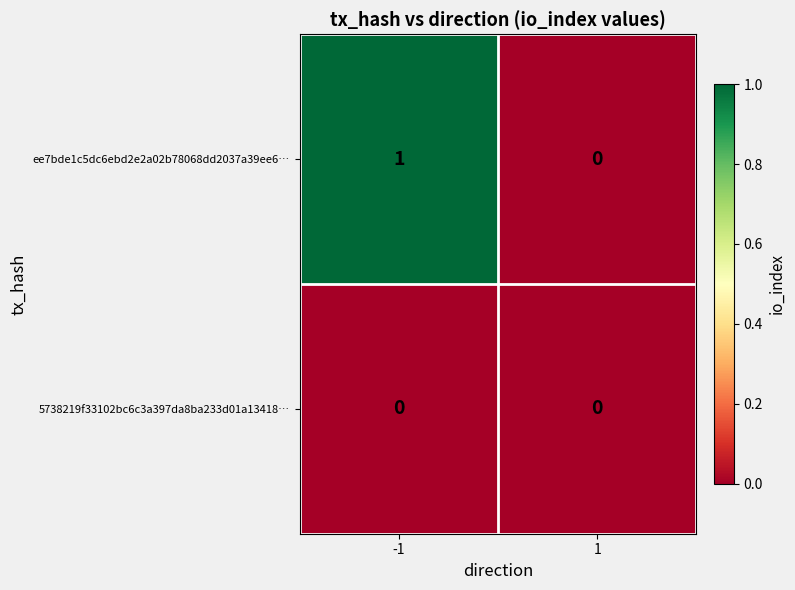

Rank the series by their maximum value, from highest to lowest.

ee7bde1c5dc6ebd2e2a02b78068dd2037a39ee6…, 5738219f33102bc6c3a397da8ba233d01a13418…